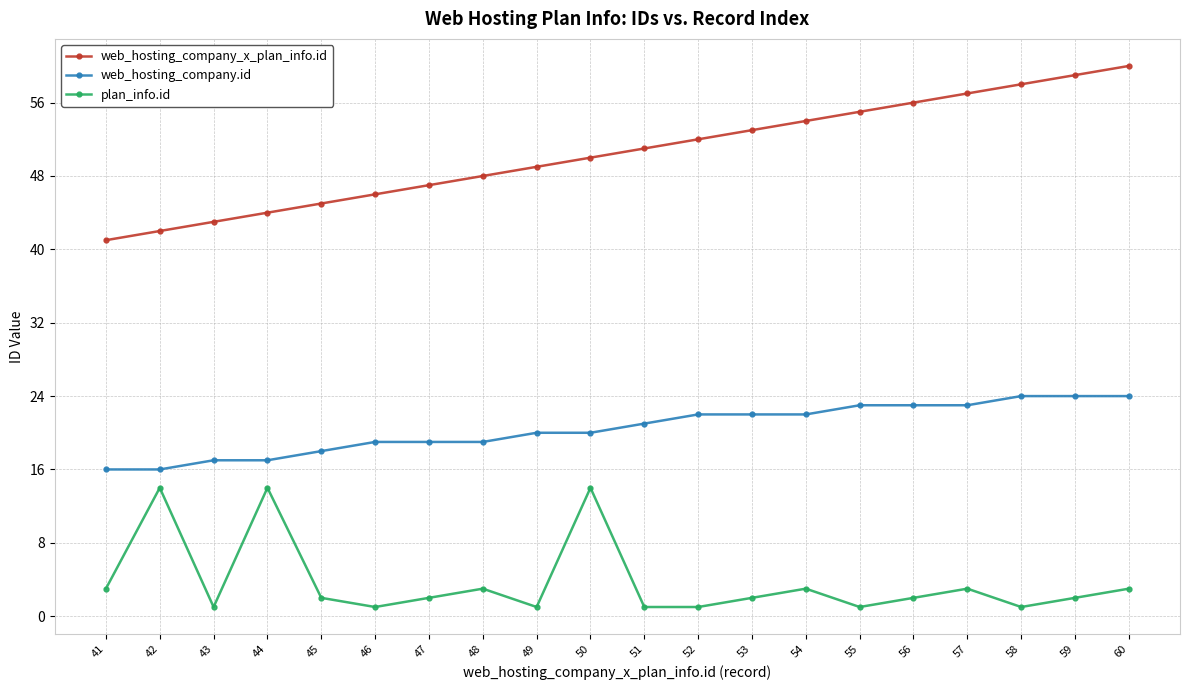

Count the number of data series in this chart.

3